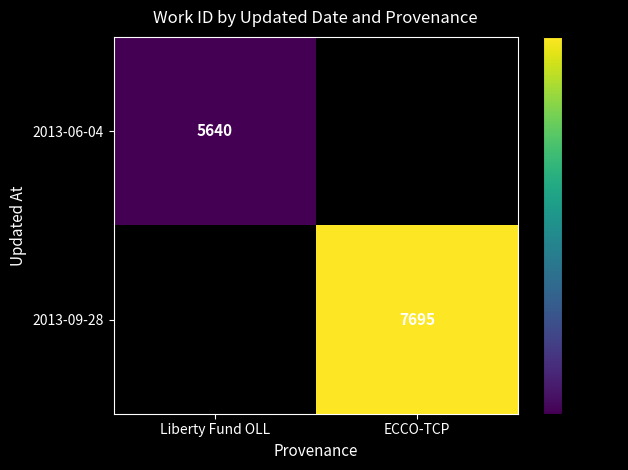

The value of 2013-06-04 at Liberty Fund OLL is 3296. True or false?

False